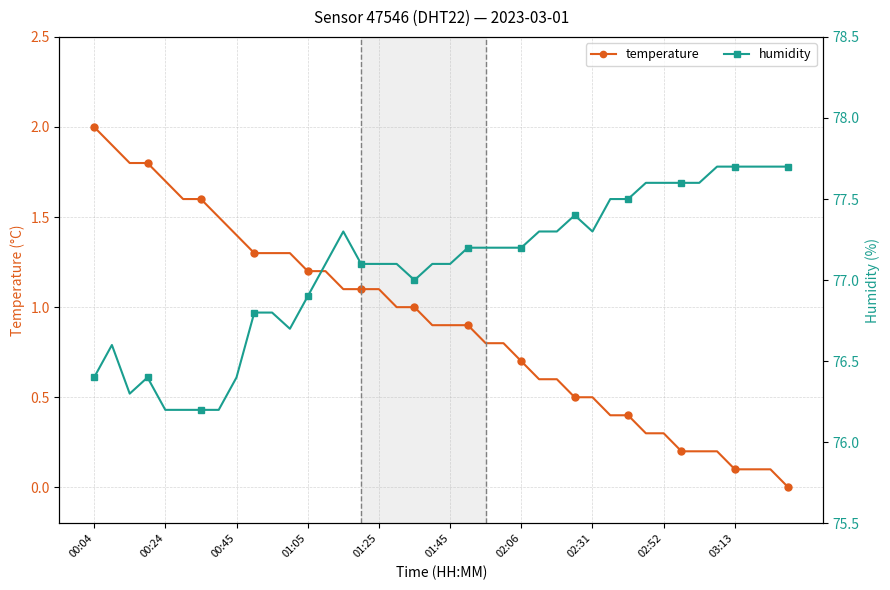

True or false: temperature and humidity cross at least once.

False